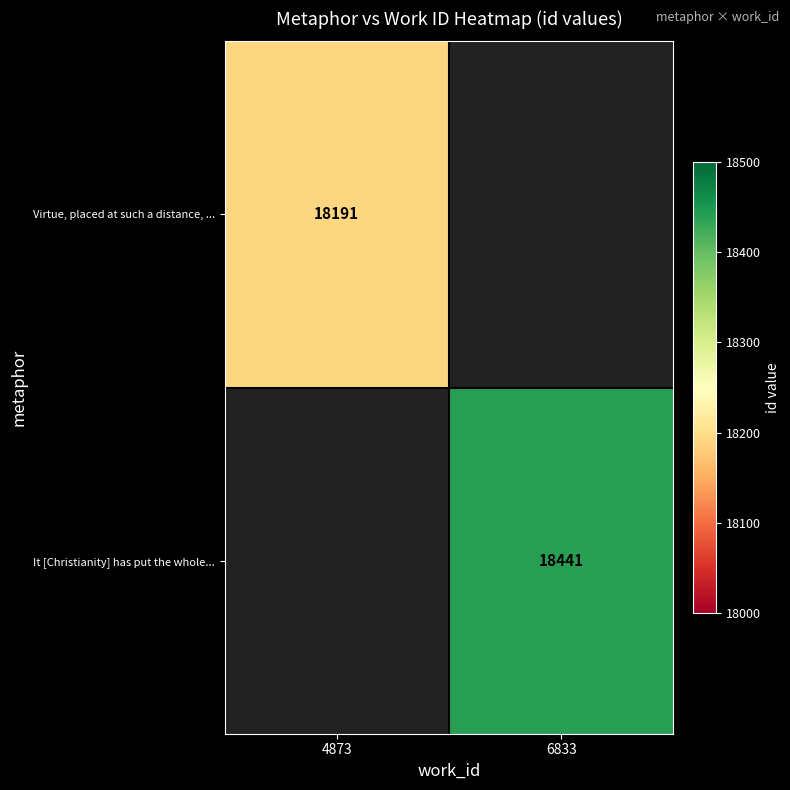

The It [Christianity] has put the whole... series shows 4270 at 6833. True or false?

False